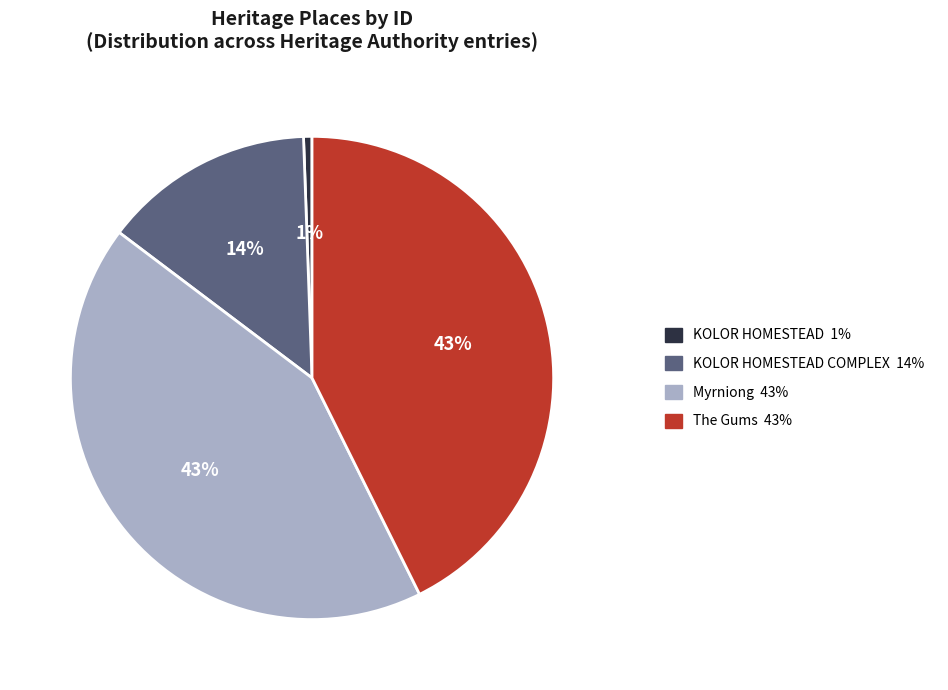

Does any single category account for the majority?

No